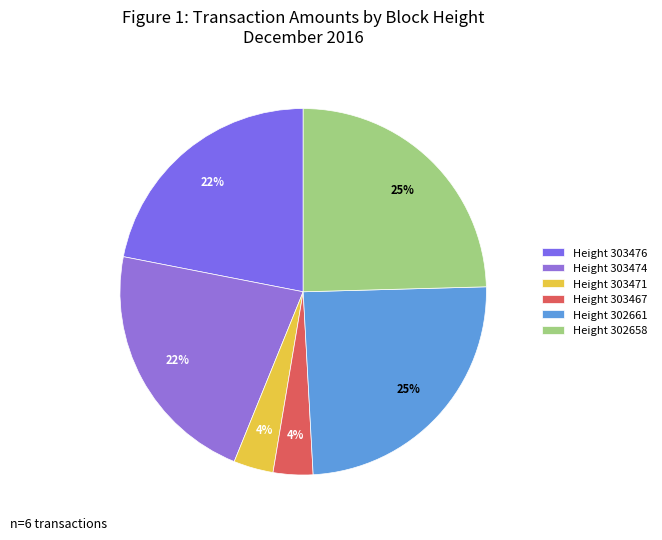

How many segments does this pie chart have?

6